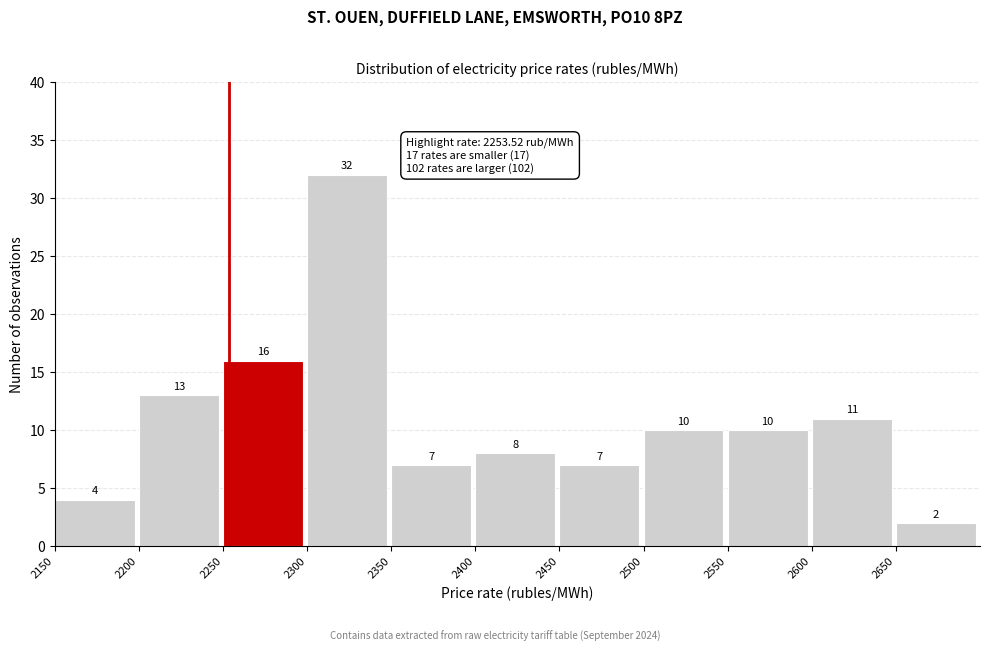

Which range on the x-axis has the tallest bar?

2300 to 2350